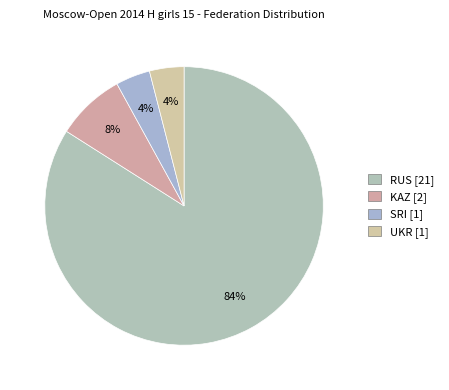

What percentage is NOT represented by KAZ?

92.0%